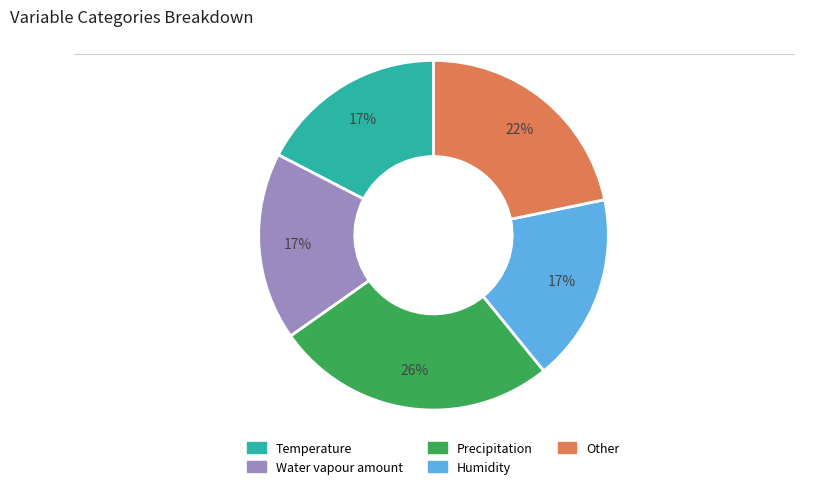

Does Other represent more than half of the total?

No